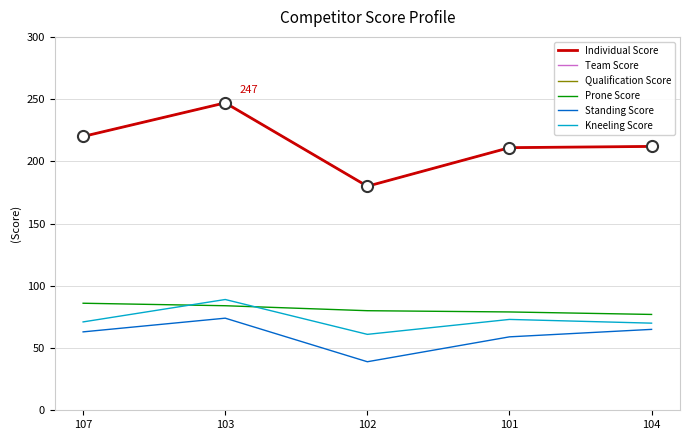

What position from the left is 104?

5